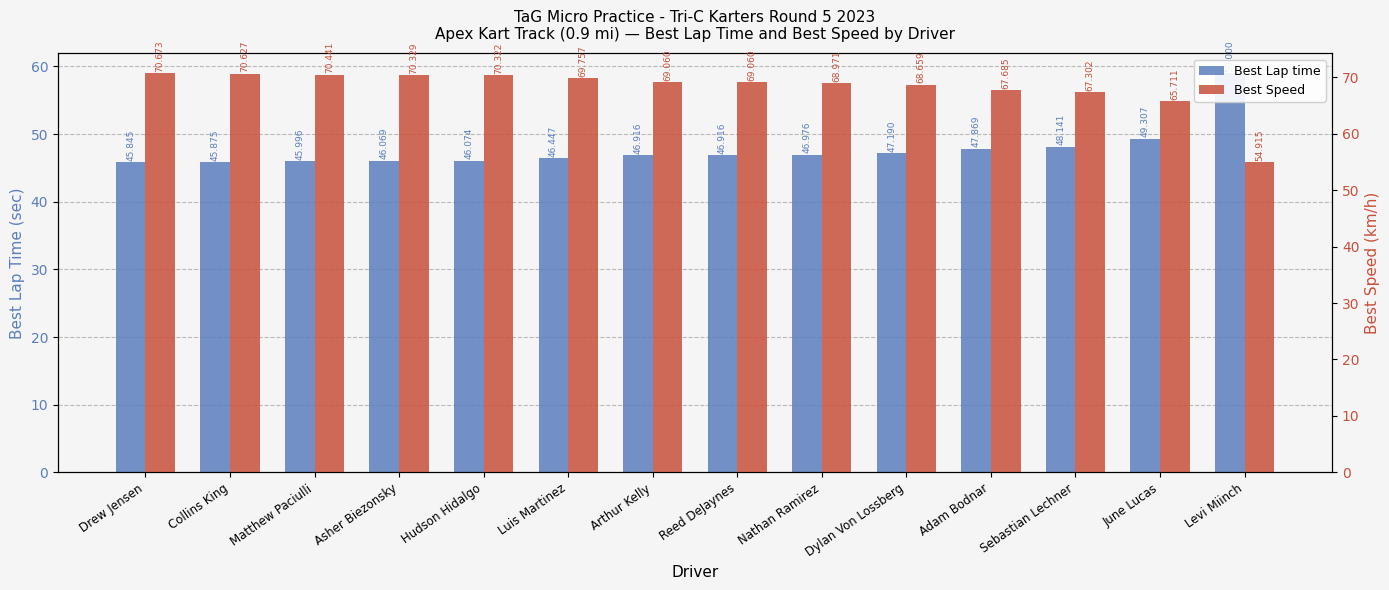

What are all the series names shown in the legend?

Best Lap time, Best Speed